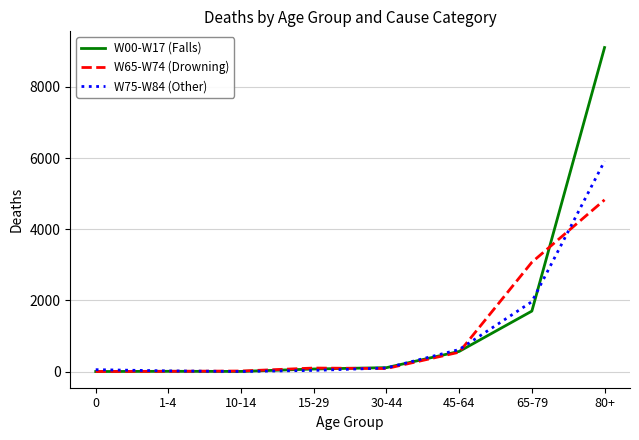

The value of W65-W74 (Drowning) at 80+ is 4827. True or false?

True